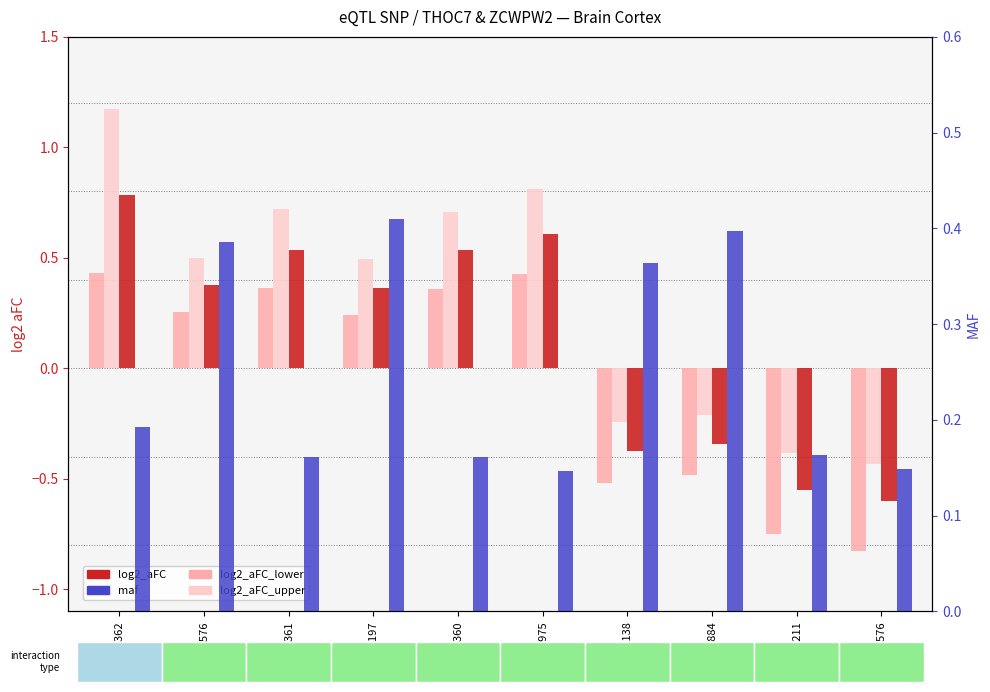

The maf series shows 0.2 at rs10576211. True or false?

True